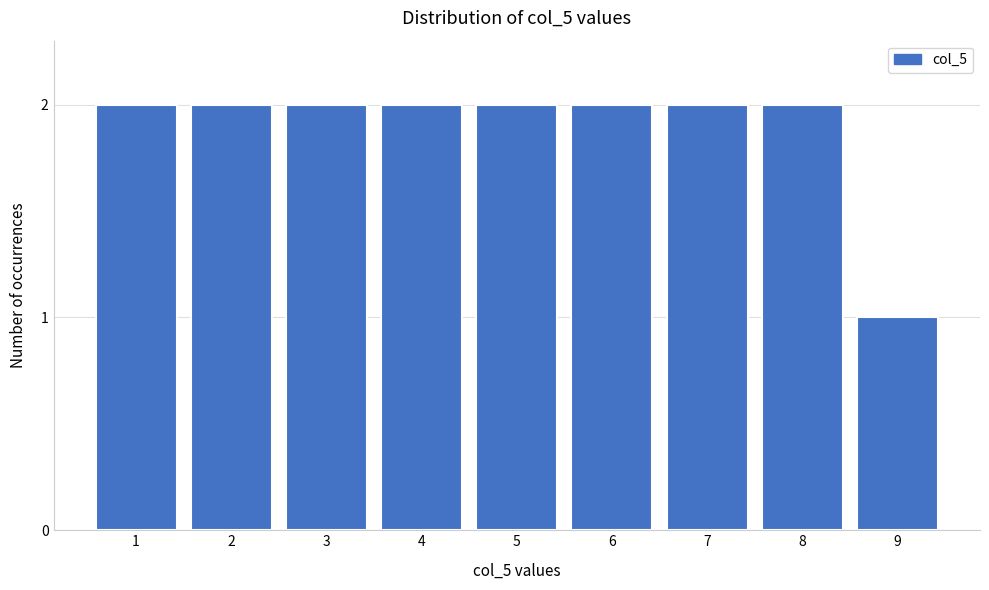

Reading left to right, list all the values displayed in this chart.

2	2	2	2	2	2	2	2	1